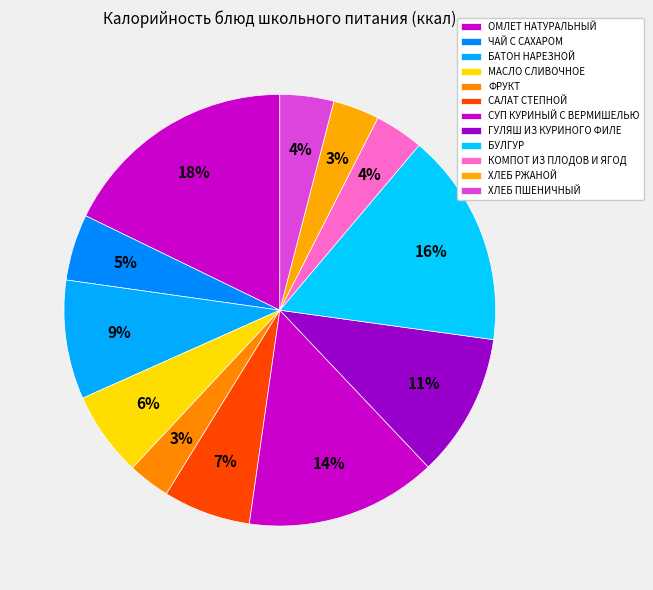

What is the change in value from МАСЛО СЛИВОЧНОЕ to КОМПОТ ИЗ ПЛОДОВ И ЯГОД?

-31.8